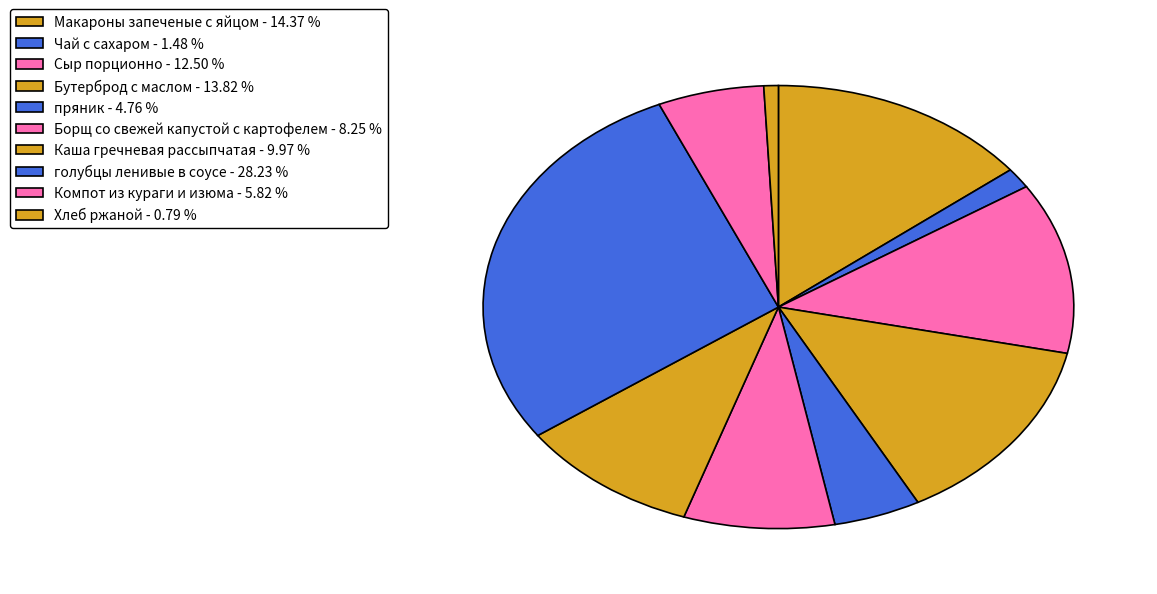

Count the number of slices in the pie.

10